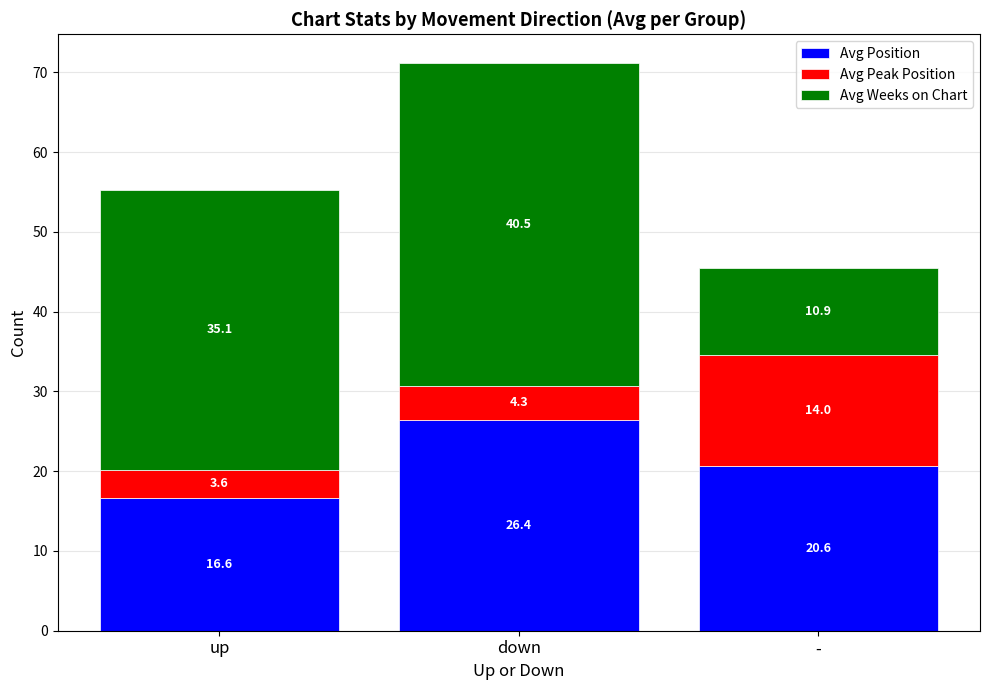

Reading left to right, list the values for the Avg Position series.

16.6	26.4	20.6